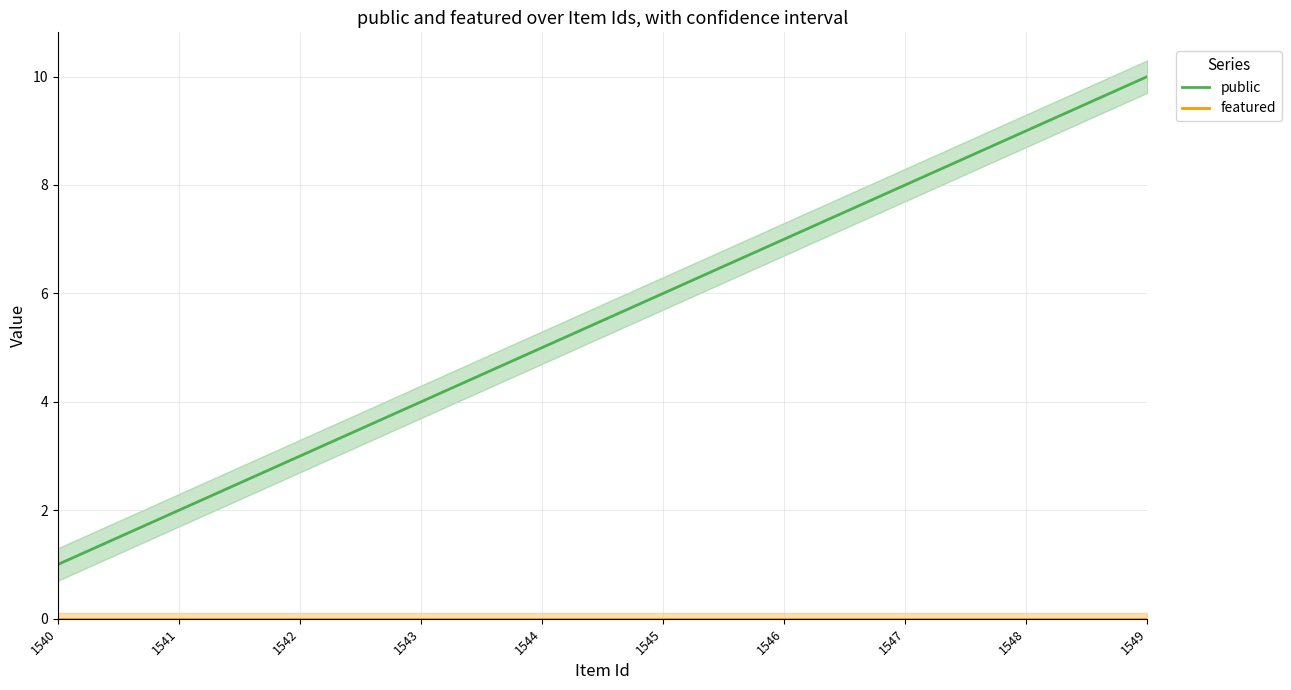

Which series has the largest range (max minus min)?

public